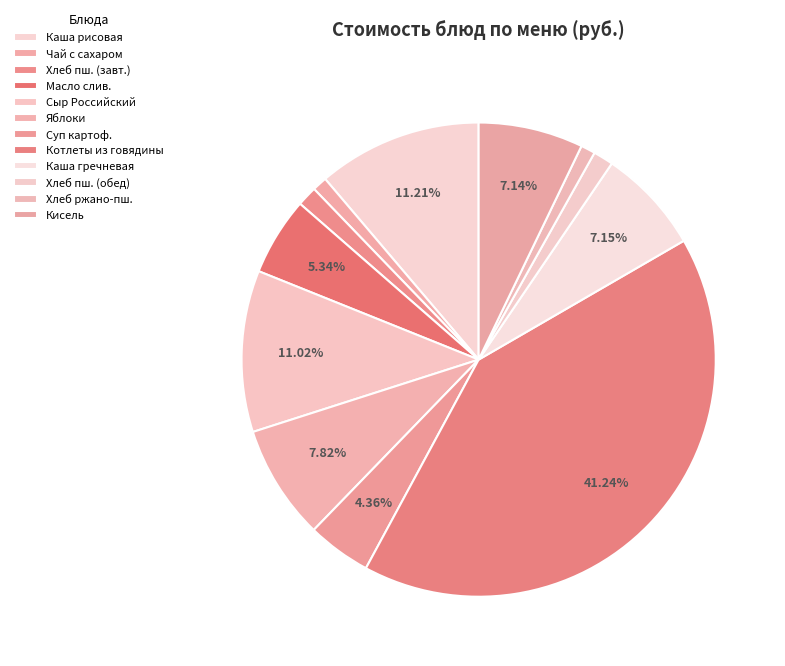

What is the largest slice in the pie chart?

Котлеты из говядины